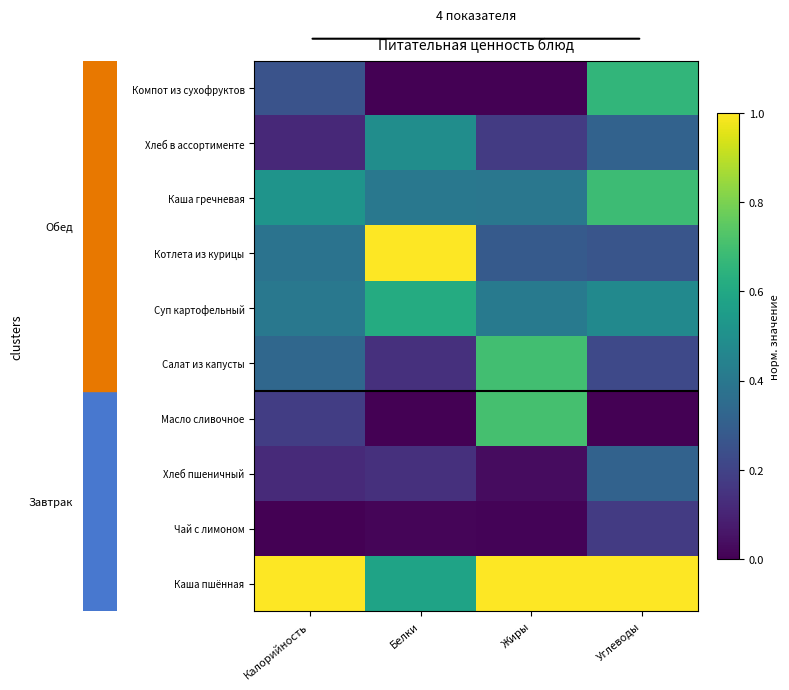

Reading left to right, what are all the values shown in this chart?

Каша пшённая: Калорийность=1.0	Белки=0.6	Жиры=1.0	Углеводы=1.0
Чай с лимоном: Калорийность=0.0	Белки=0.0	Жиры=0.0	Углеводы=0.2
Хлеб пшеничный: Калорийность=0.1	Белки=0.1	Жиры=0.0	Углеводы=0.3
Масло сливочное: Калорийность=0.2	Белки=0.0	Жиры=0.7	Углеводы=0.0
Салат из капусты: Калорийность=0.3	Белки=0.1	Жиры=0.7	Углеводы=0.2
Суп картофельный: Калорийность=0.4	Белки=0.6	Жиры=0.4	Углеводы=0.5
Котлета из курицы: Калорийность=0.4	Белки=1.0	Жиры=0.3	Углеводы=0.3
Каша гречневая: Калорийность=0.5	Белки=0.4	Жиры=0.4	Углеводы=0.7
Хлеб в ассортименте: Калорийность=0.1	Белки=0.5	Жиры=0.2	Углеводы=0.3
Компот из сухофруктов: Калорийность=0.3	Белки=0.0	Жиры=0.0	Углеводы=0.7